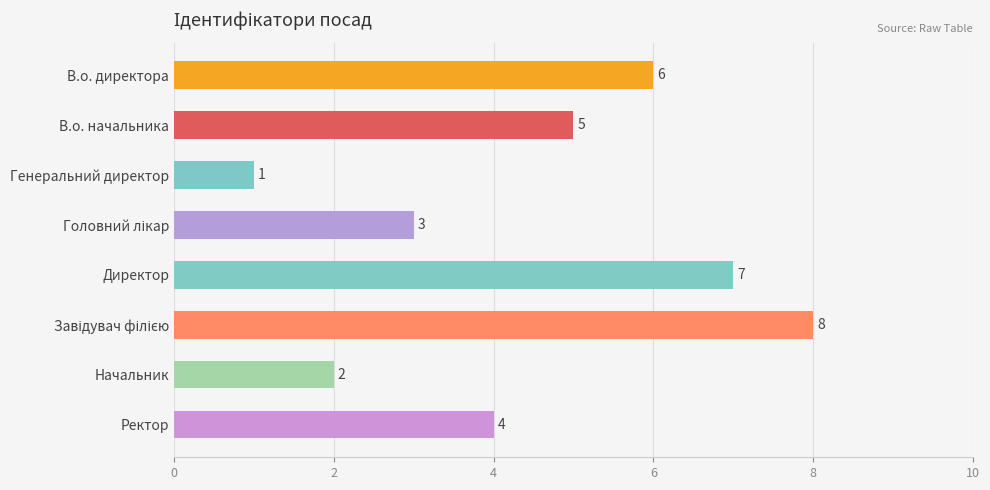

What is the label of the 8th bar from the top?

Ректор